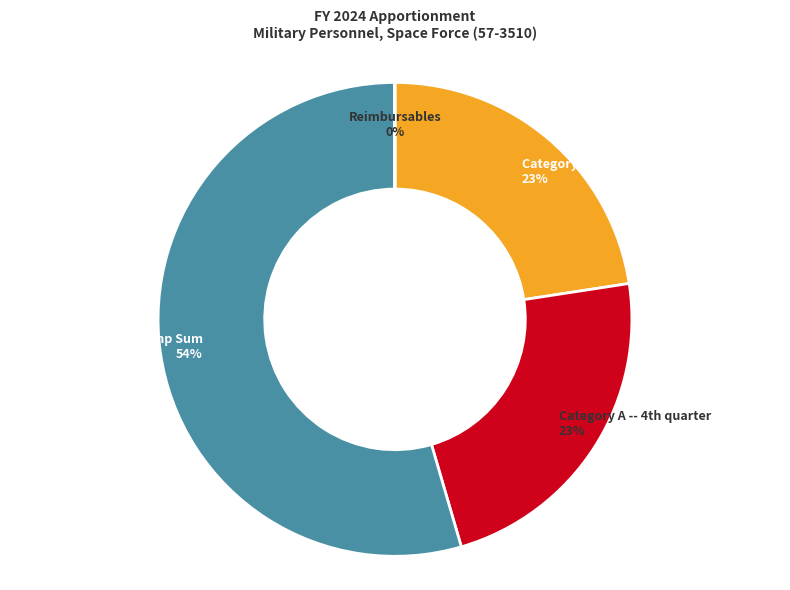

Is there a majority slice in this chart?

Yes